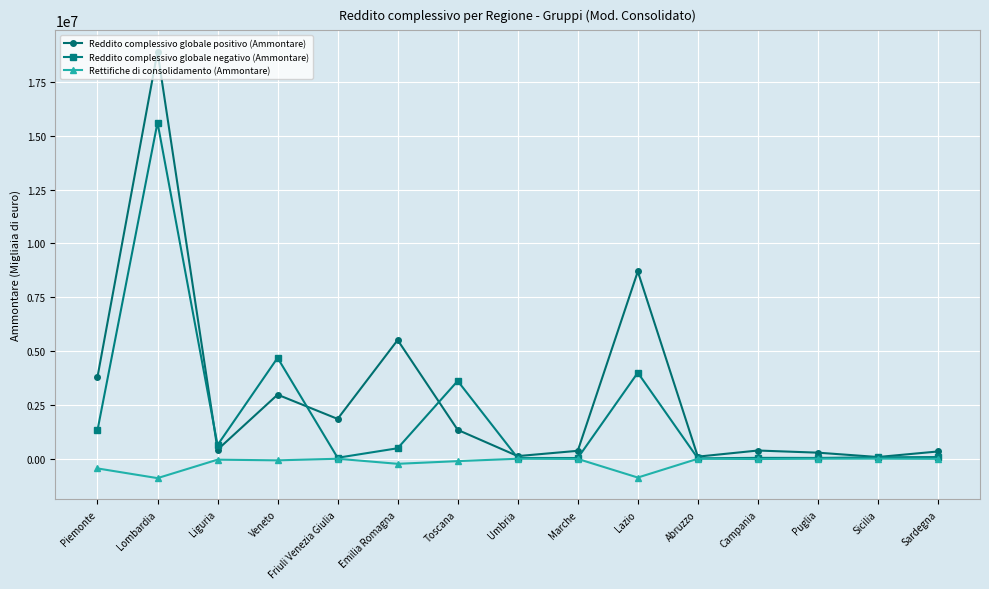

What is the sum of all Rettifiche di consolidamento (Ammontare) values?

-2802143